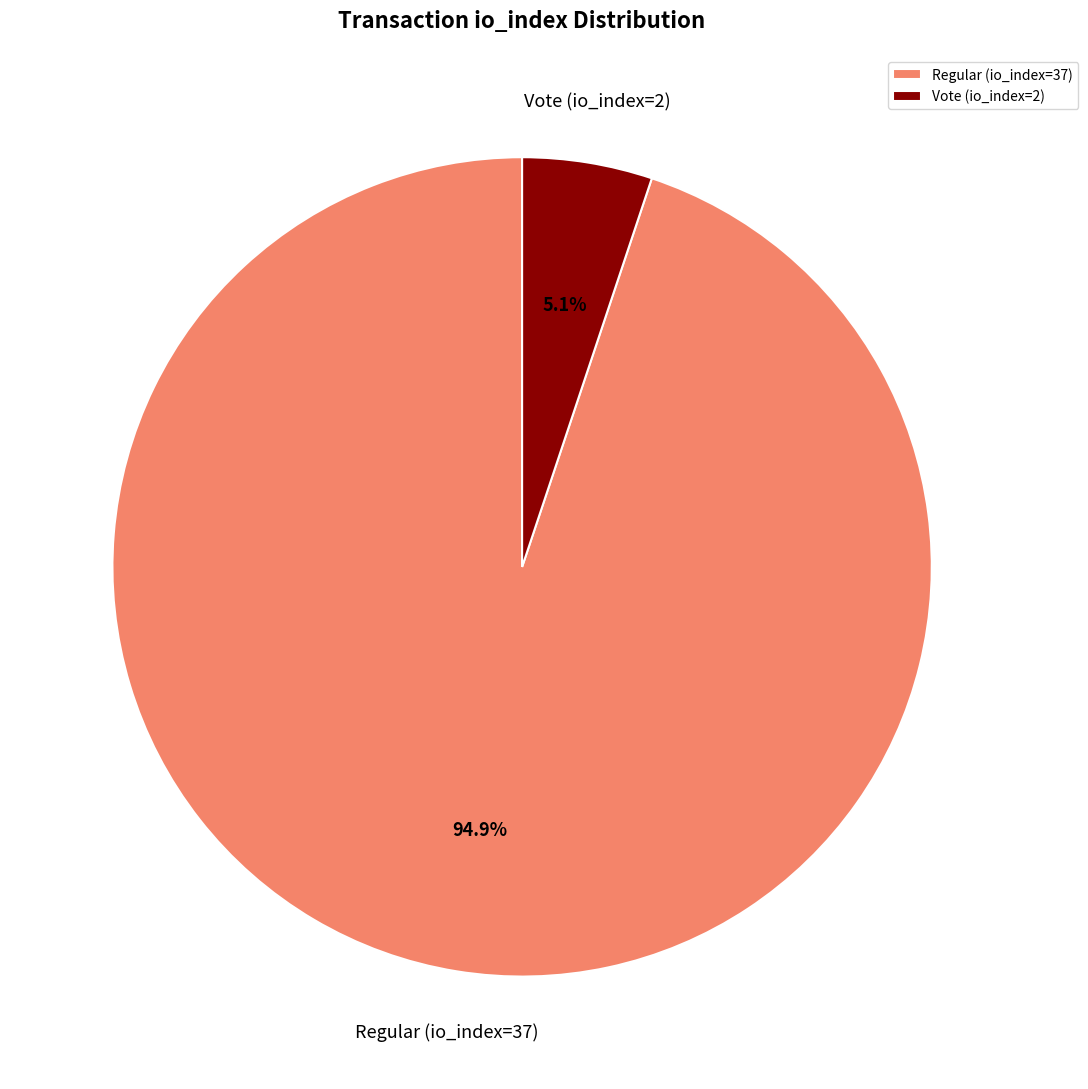

To the nearest percent, what is the difference between the Vote (io_index=2) and Regular (io_index=37) slice percentages?

90%